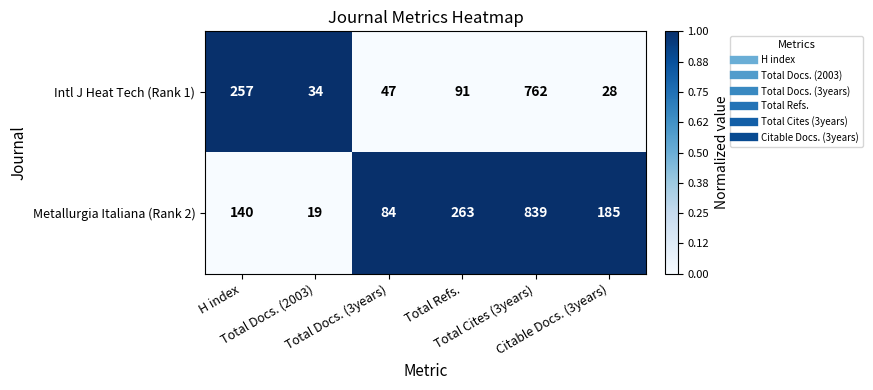

Between H index and Total Docs. (3years), which series saw the biggest shift?

Intl J Heat Tech (Rank 1)